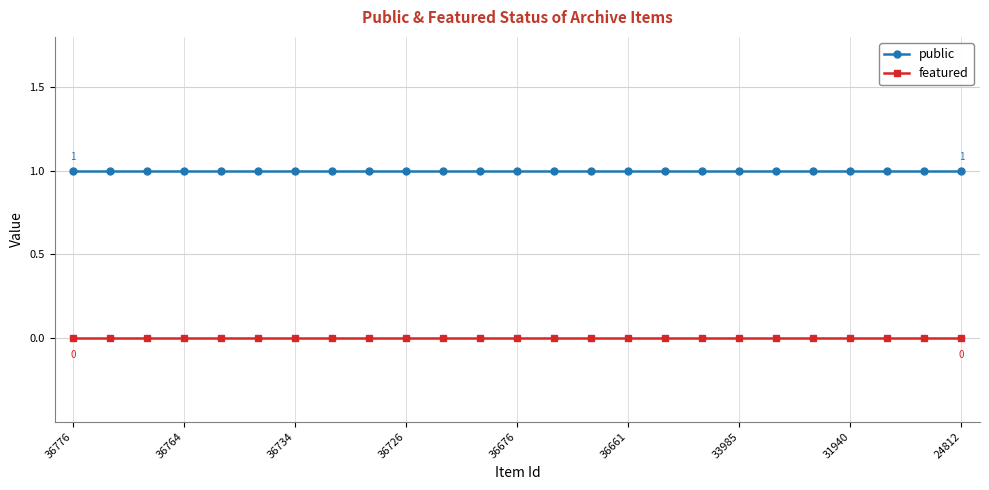

True or false: public and featured cross at least once.

False